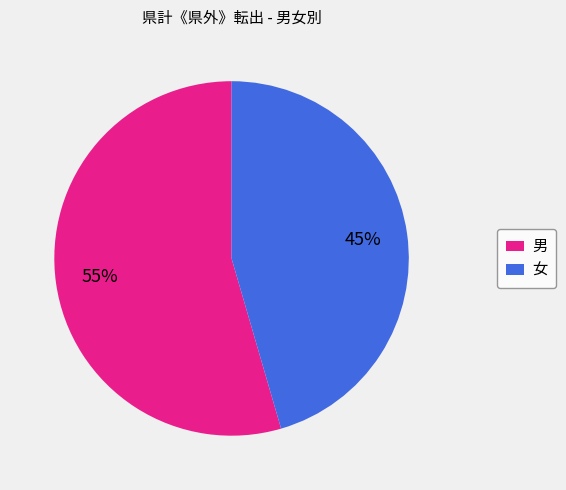

To the nearest percent, what is the average slice percentage?

50%